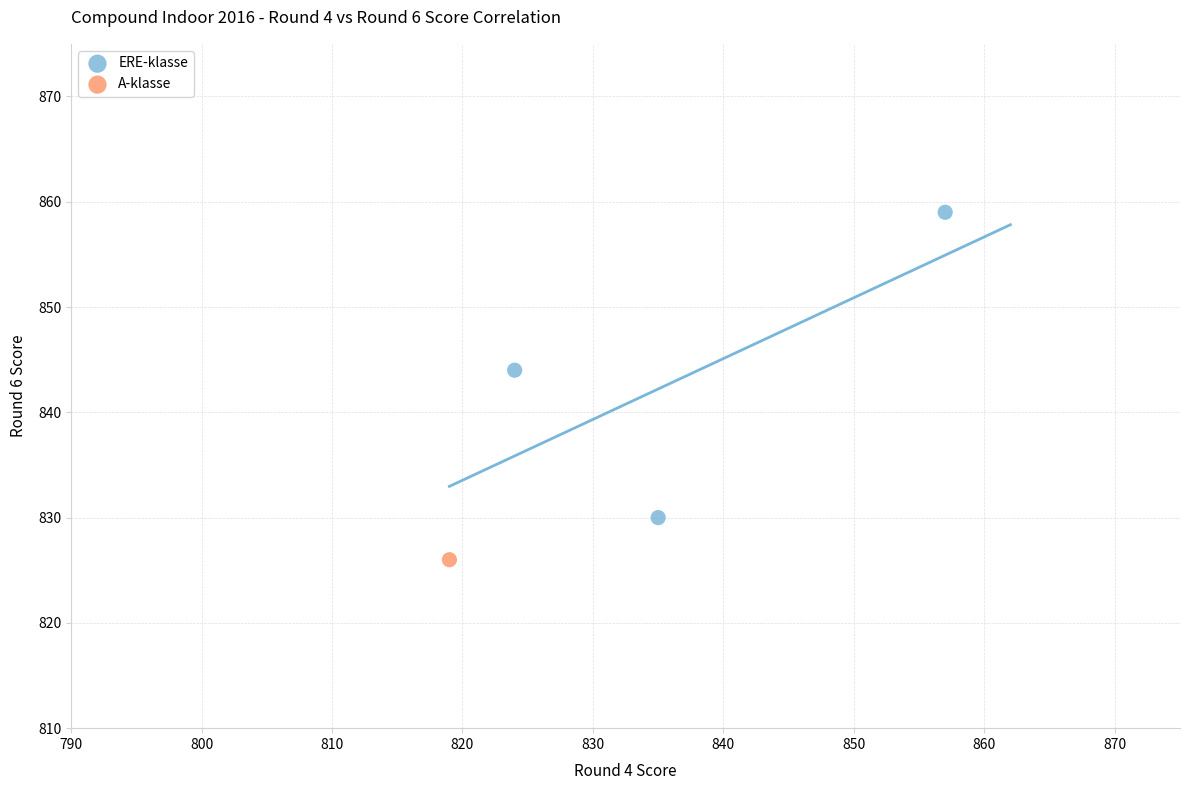

What are all the series names shown in the legend?

ERE-klasse, A-klasse